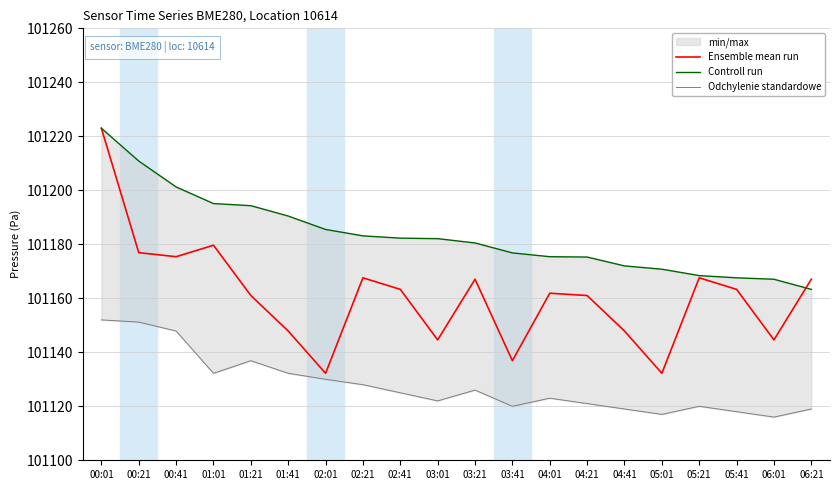

What is the average value of the Odchylenie standardowe series?

101127.8